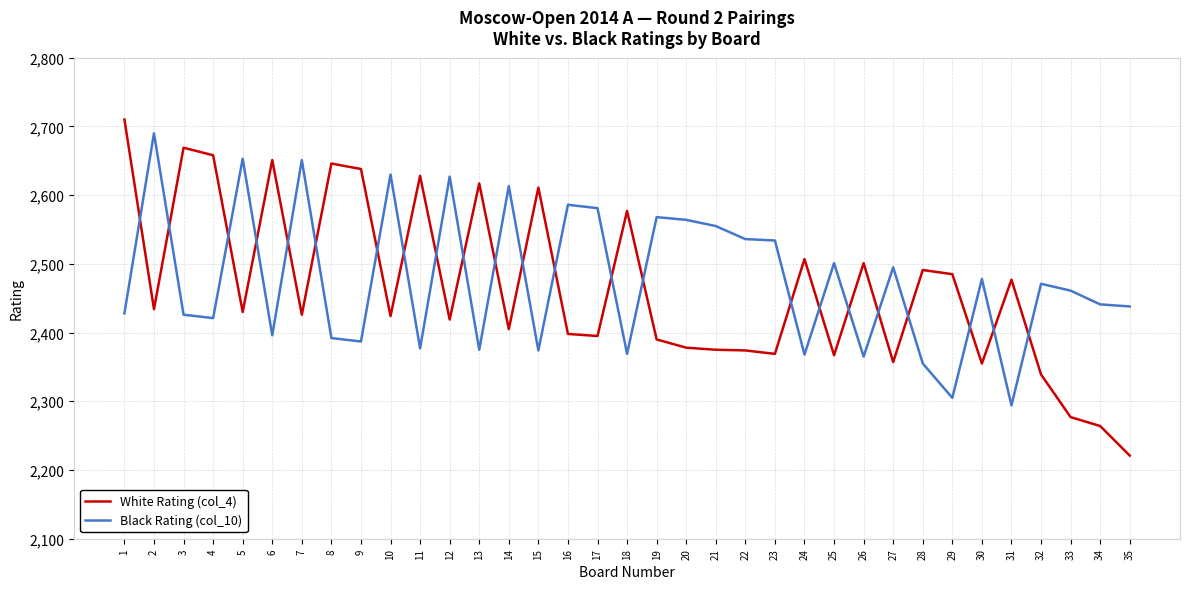

How many lines are shown in the chart?

2